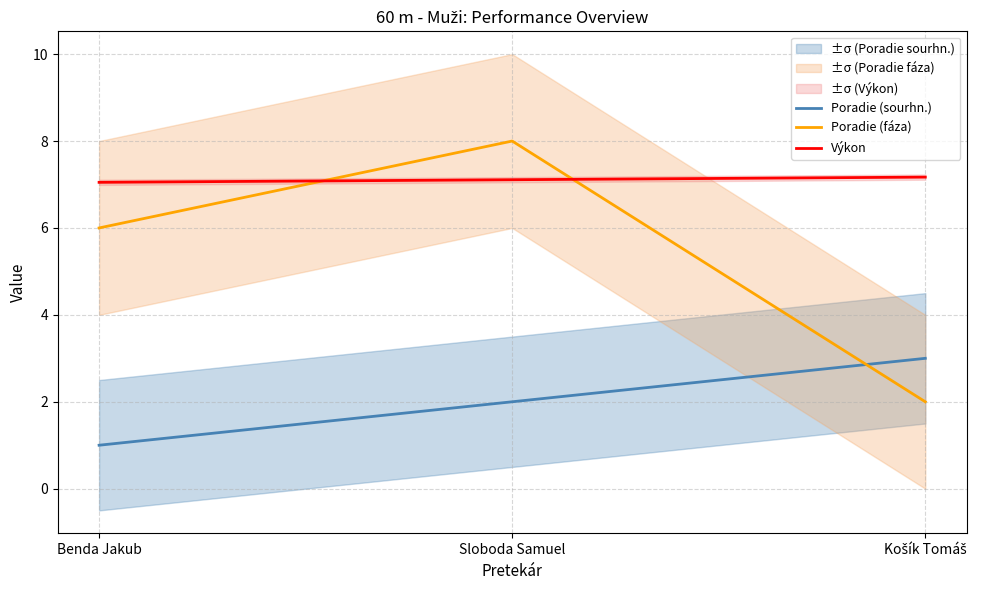

Between Sloboda Samuel and Košík Tomáš, which series saw the biggest shift?

Poradie (fáza)